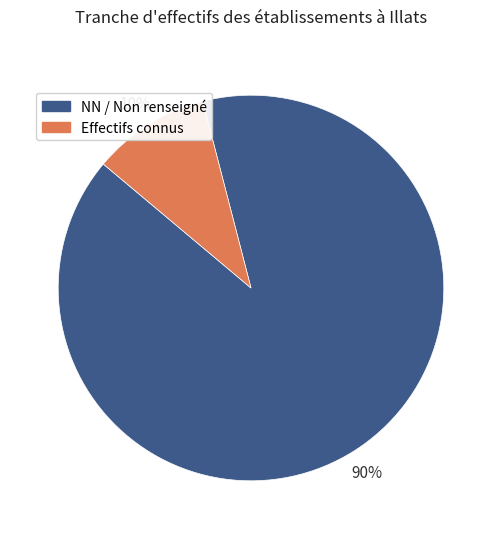

Combined, do Effectifs connus and NN / Non renseigné account for over 50%?

Yes